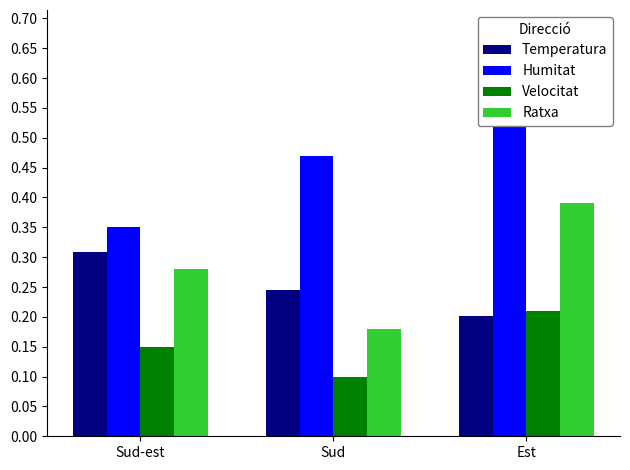

What is the label of the 3rd bar from the right?

Sud-est